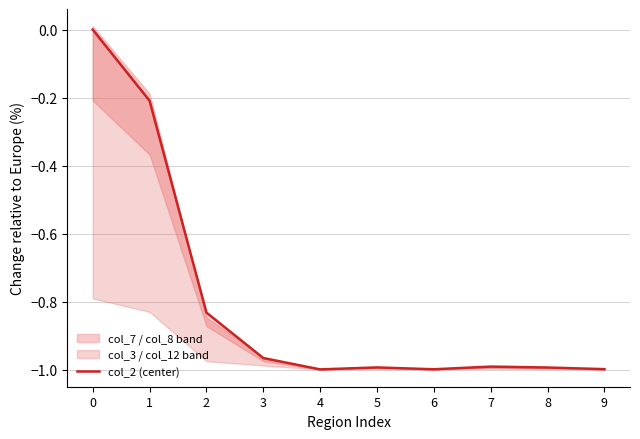

What is the value of the 2nd point from the left?

-0.2